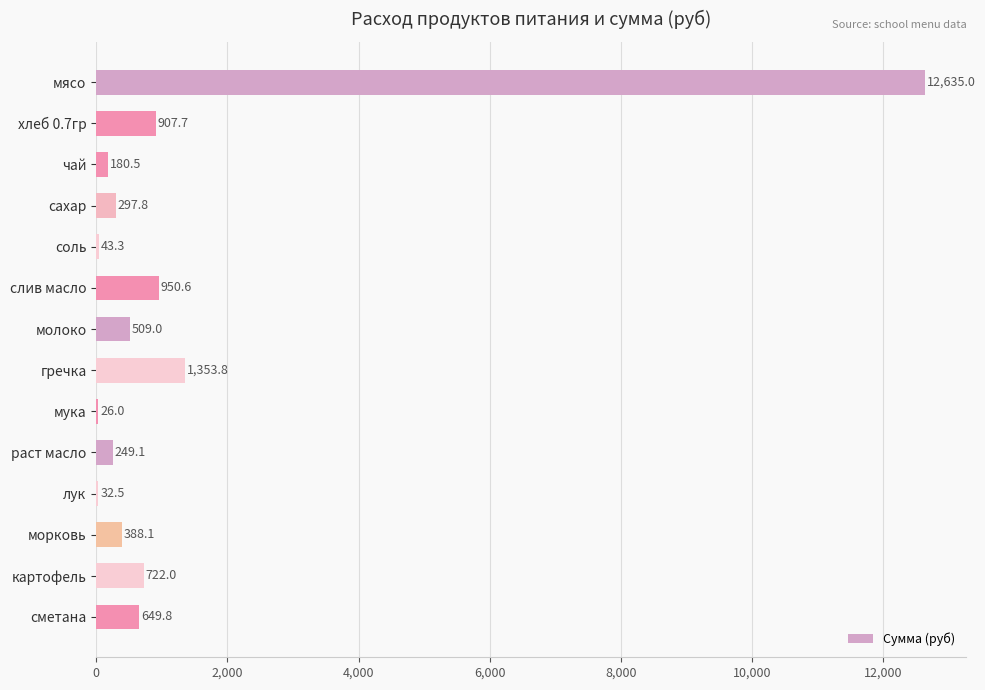

What is the change in value from сахар to соль?

-254.5